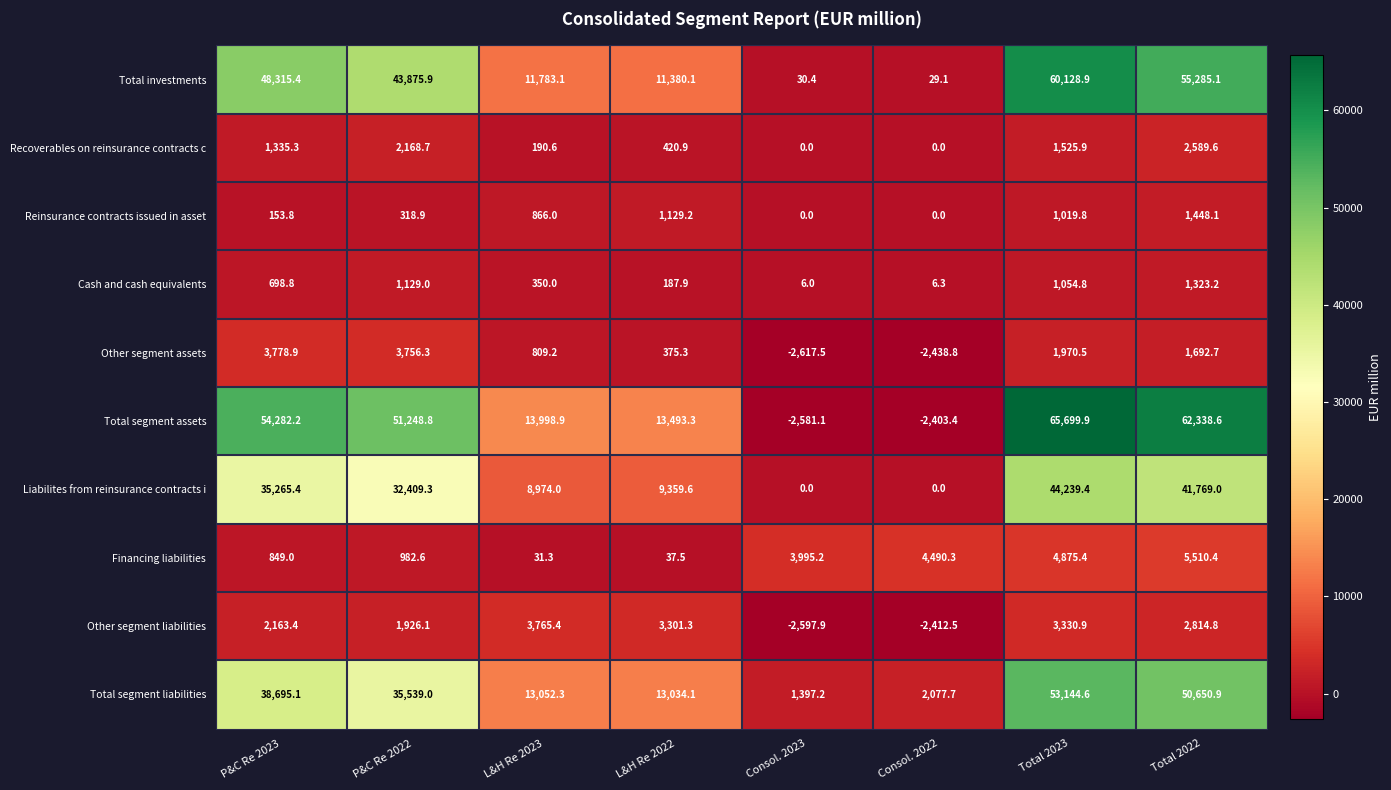

Between Consol. 2022 and Total 2023, which series saw the biggest shift?

Total segment assets